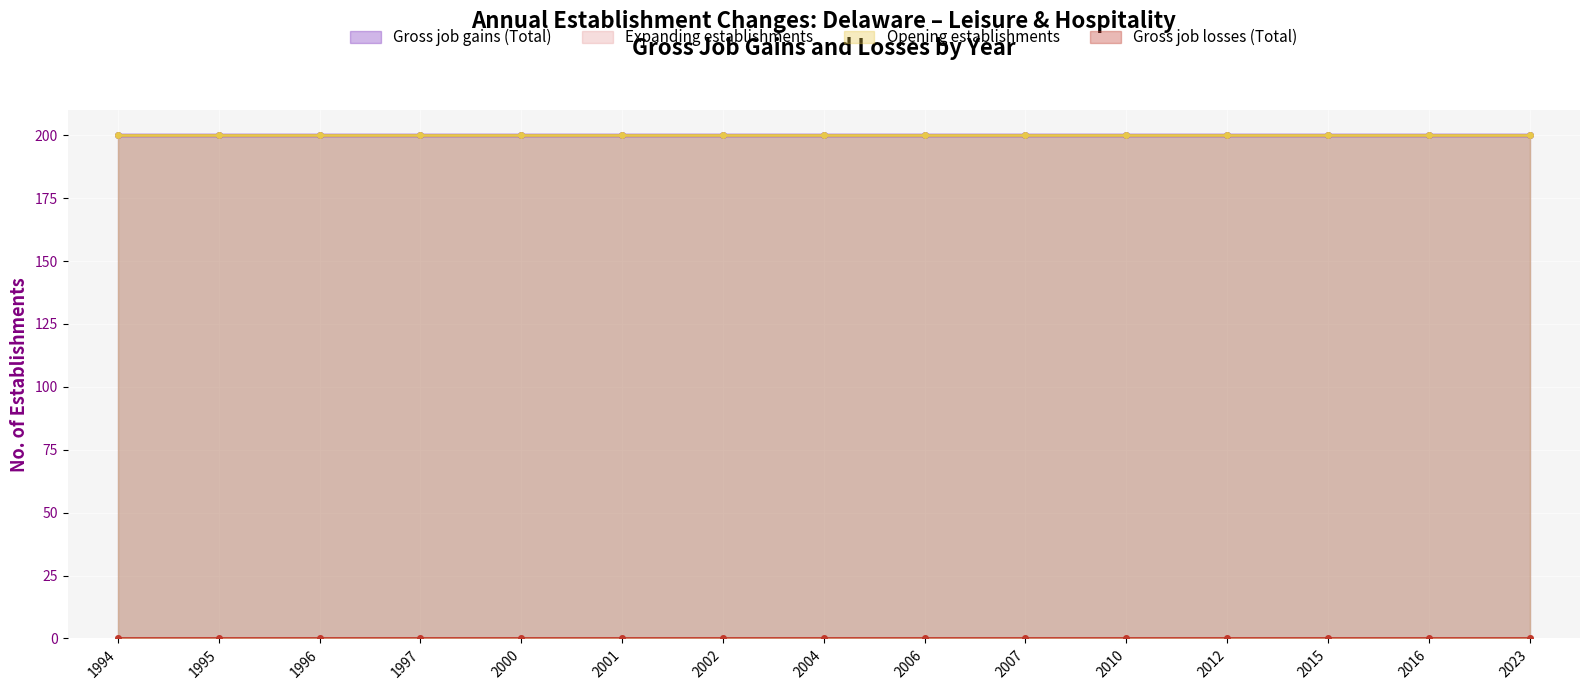

Reading left to right, what are all the values shown in this chart?

Gross job gains (Total): 200	200	200	200	200	200	200	200	200	200	200	200	200	200	200
Expanding establishments: 0	0	0	0	0	0	0	0	0	0	0	0	0	0	0
Opening establishments: 200	200	200	200	200	200	200	200	200	200	200	200	200	200	200
Gross job losses (Total): 0	0	0	0	0	0	0	0	0	0	0	0	0	0	0